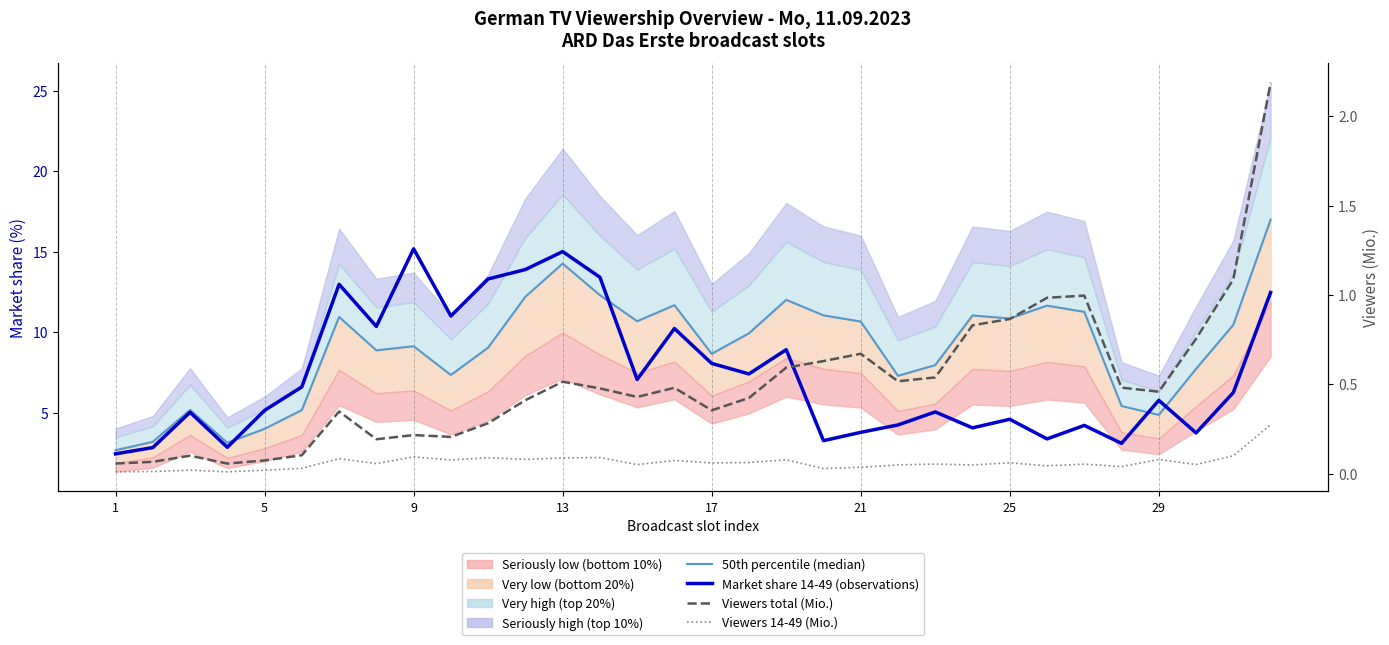

How many data points in 50th percentile (median MA gesamt) are above 9?

18